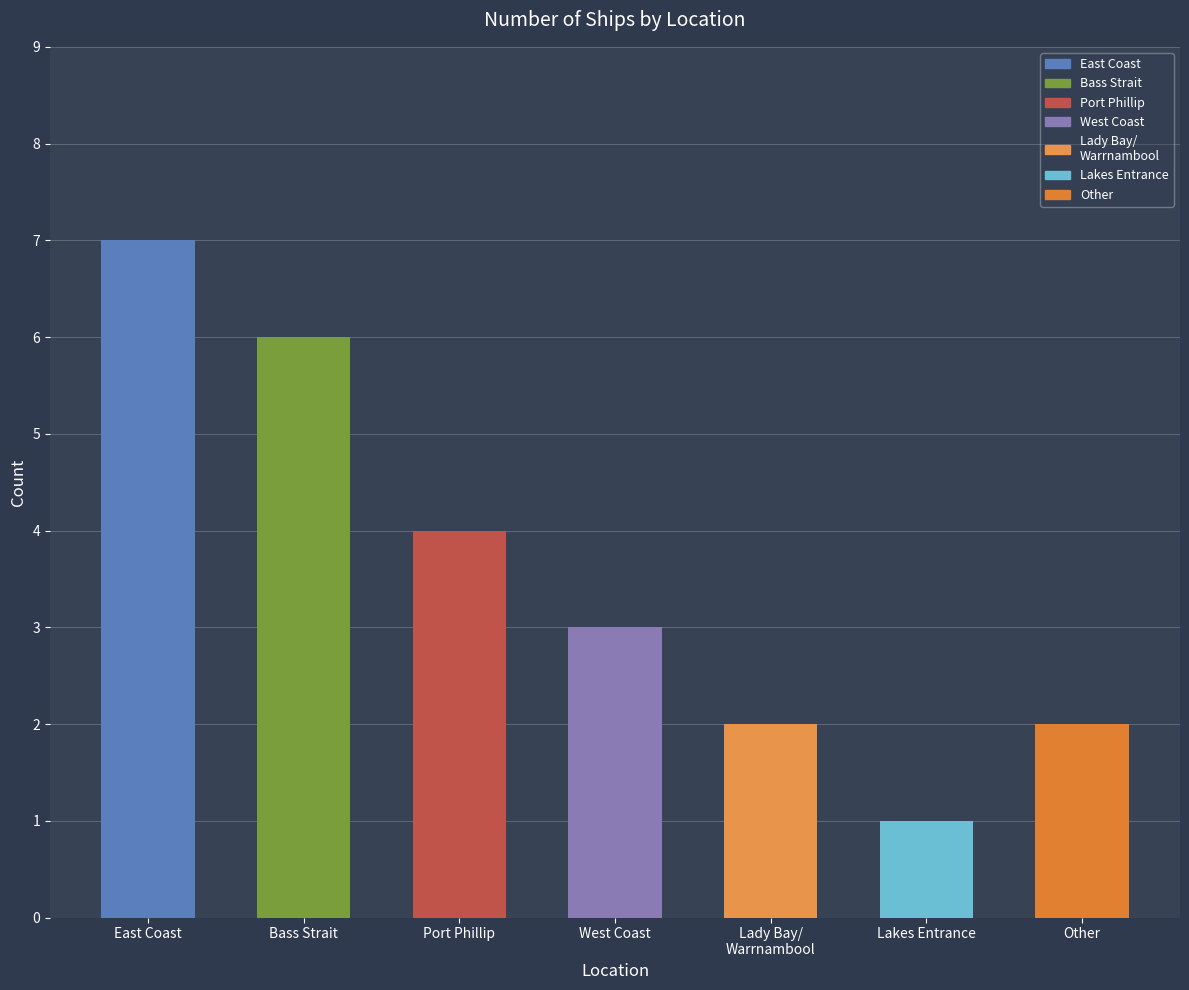

How many data points are less than 3?

3